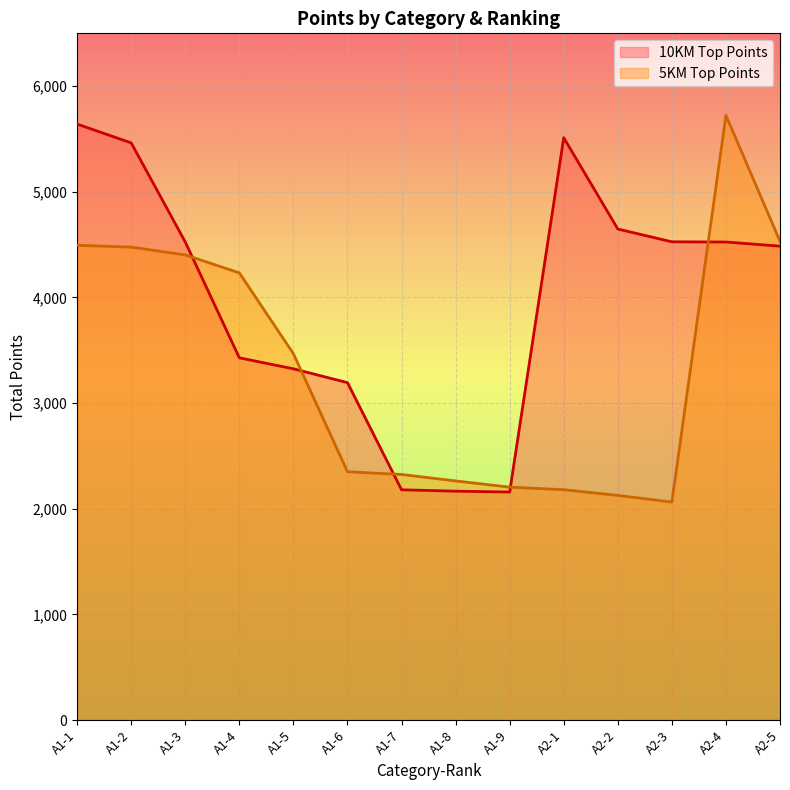

List the labels in order of 10KM Top Points value, smallest first.

A1-9, A1-8, A1-7, A1-6, A1-5, A1-4, A2-5, A1-3, A2-4, A2-3, A2-2, A1-2, A2-1, A1-1